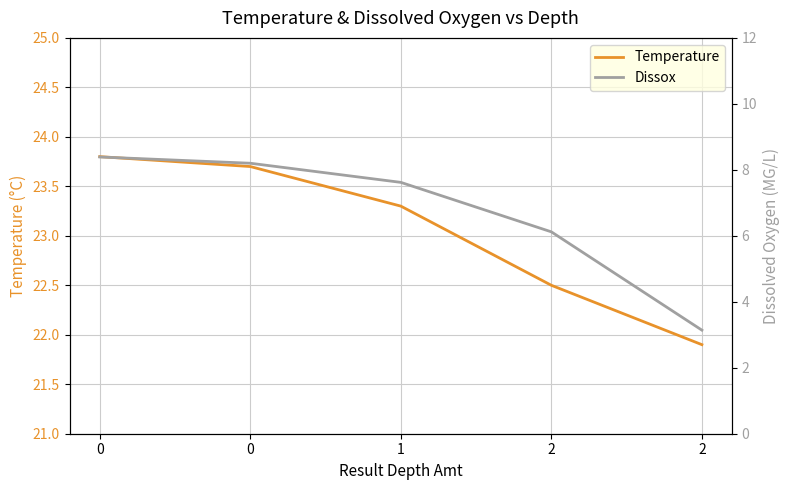

Is it true that Temperature equals 23.3 at 1?

True